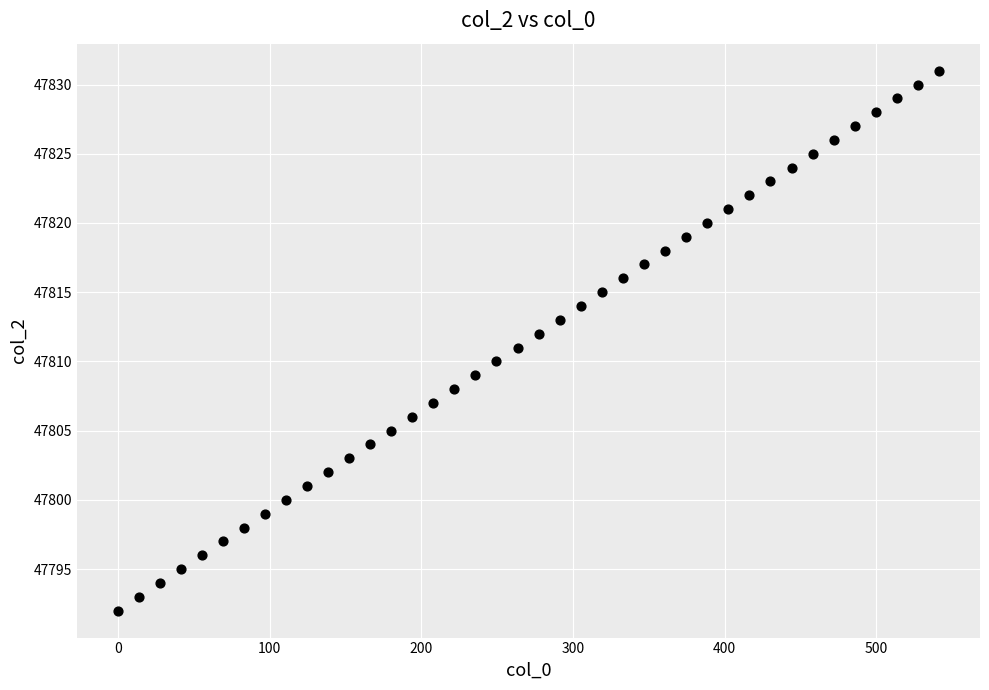

What is the range of Y values (max minus min)?

39